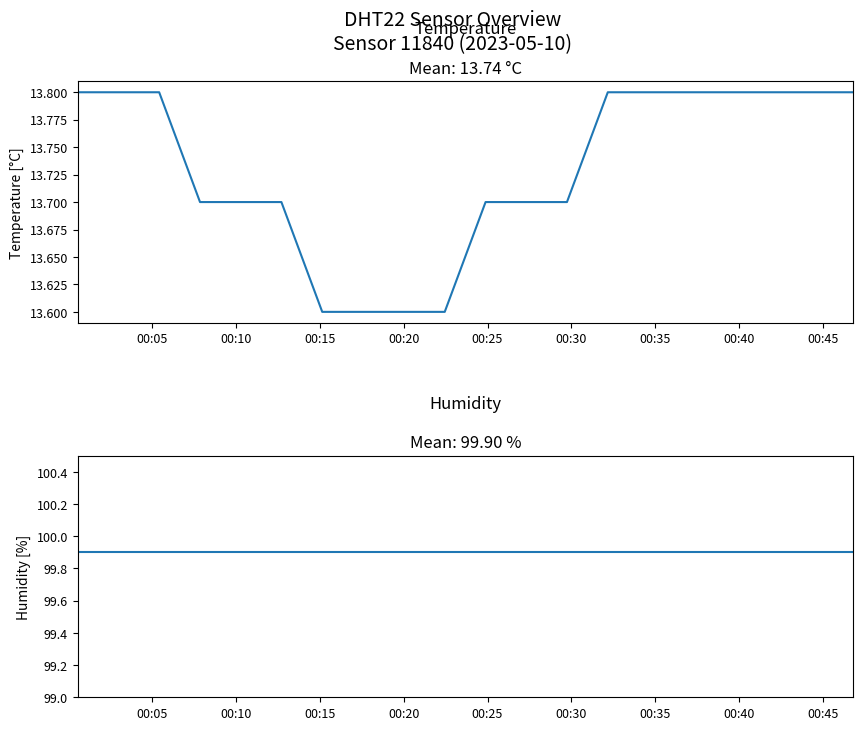

Does the chart display data point markers on the line(s)?

No